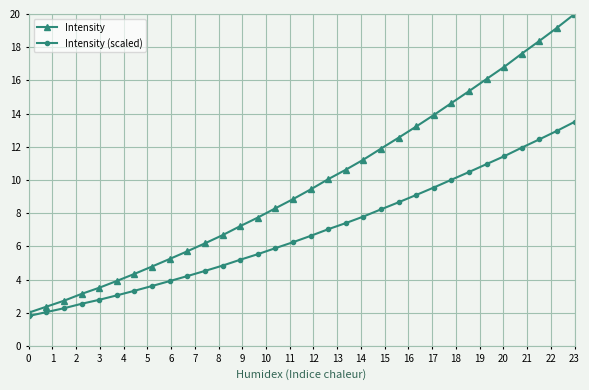

Which series has the widest spread of values?

Intensity